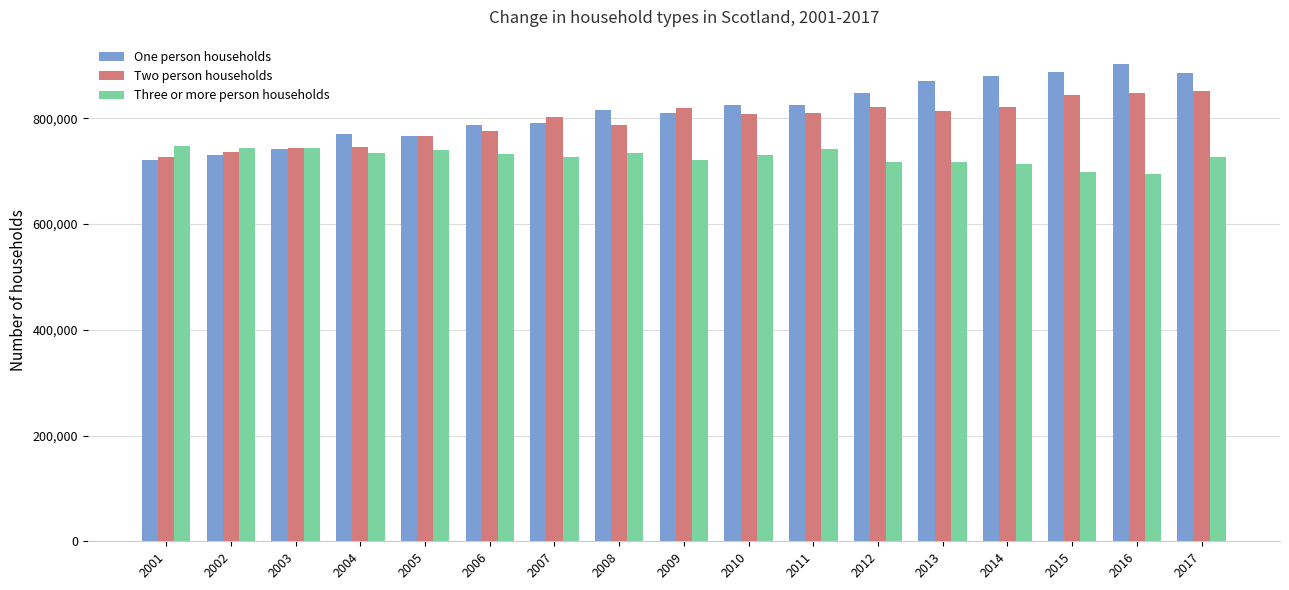

The value of Two person households at 2014 is 488077. True or false?

False